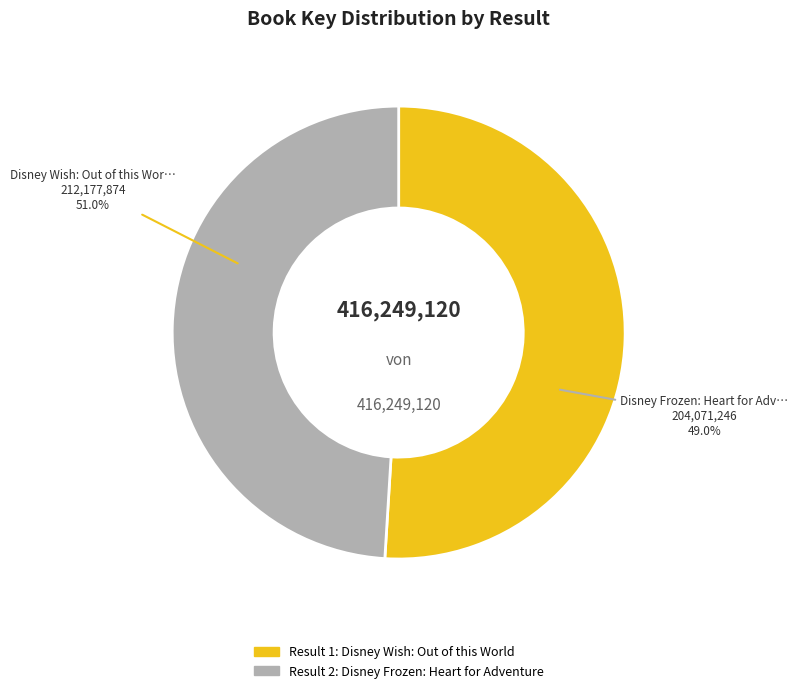

What is the majority slice?

Disney Wish: Out of this World